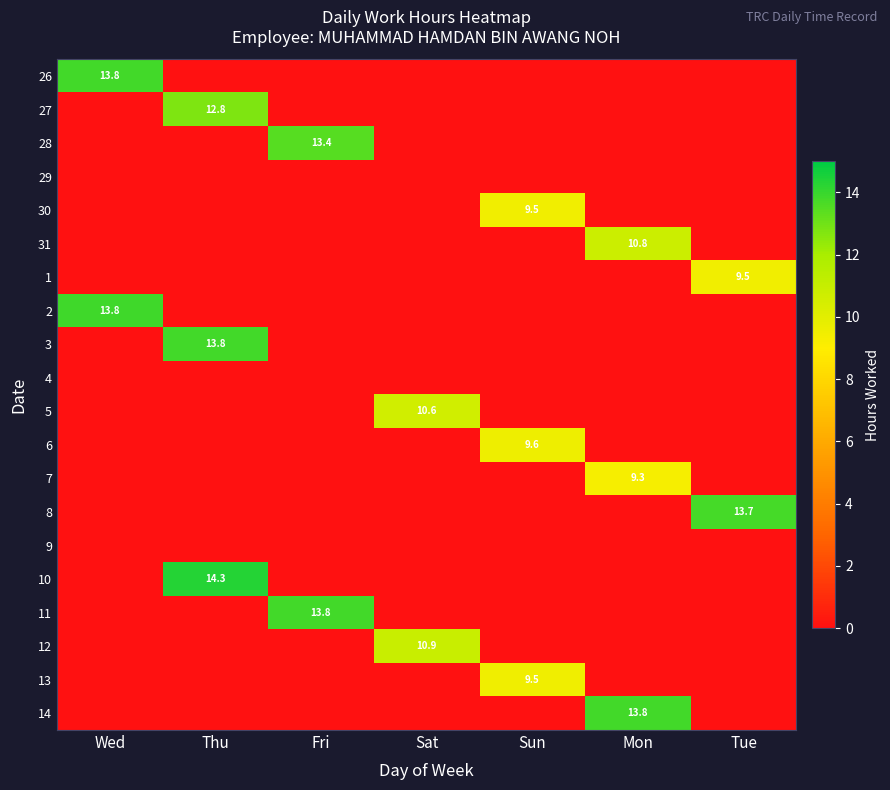

Is it true that 30 equals 6.5 at Sun?

False